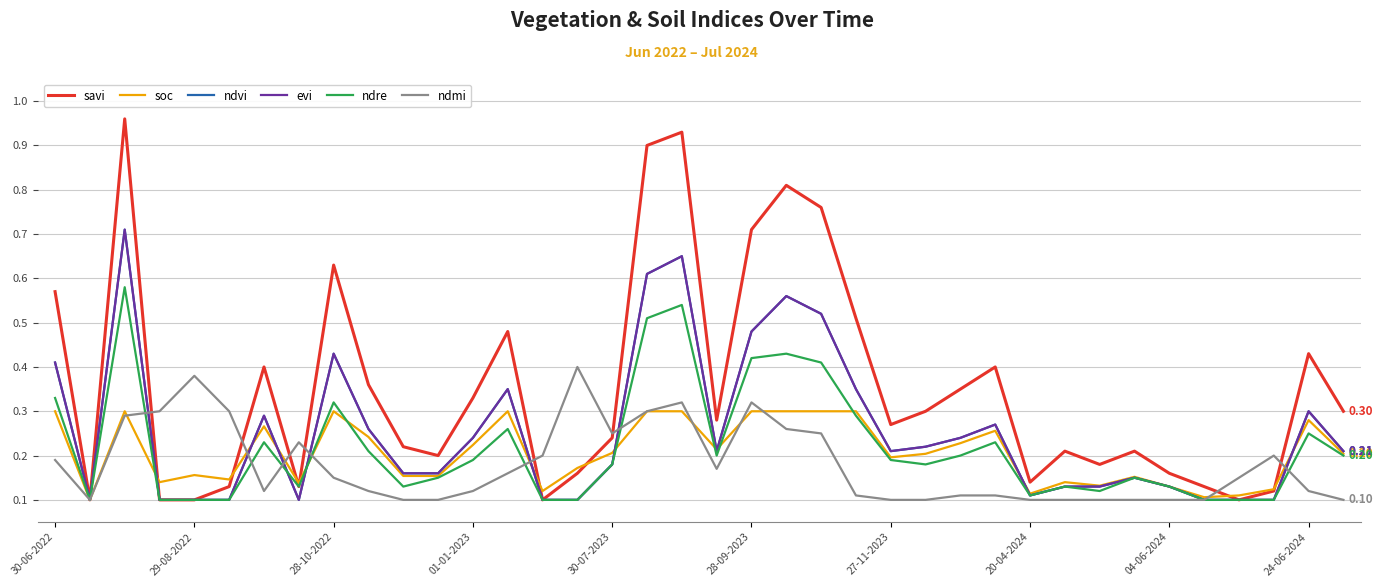

At which label does ndmi reach its peak?

15